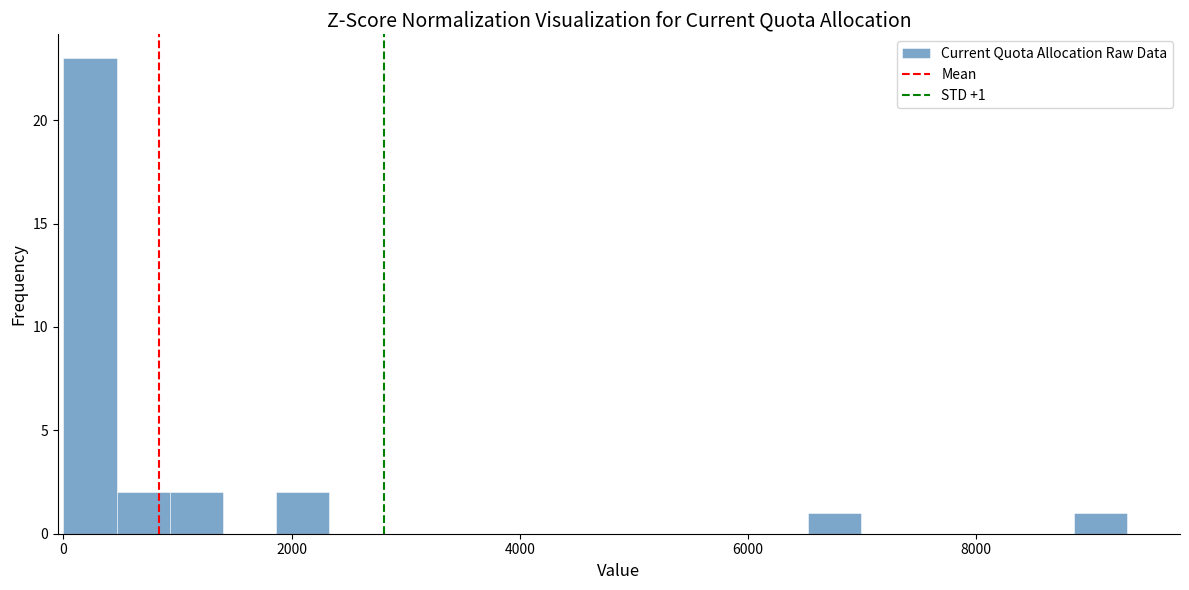

Read against the x-axis, roughly where is the centre of the tallest bar?

200